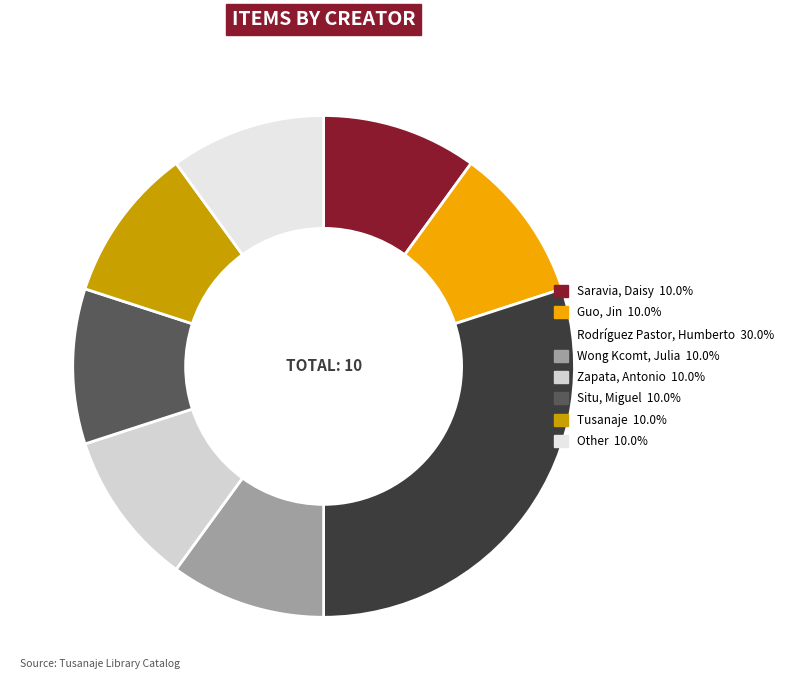

Which slice is the largest?

Rodríguez Pastor, Humberto